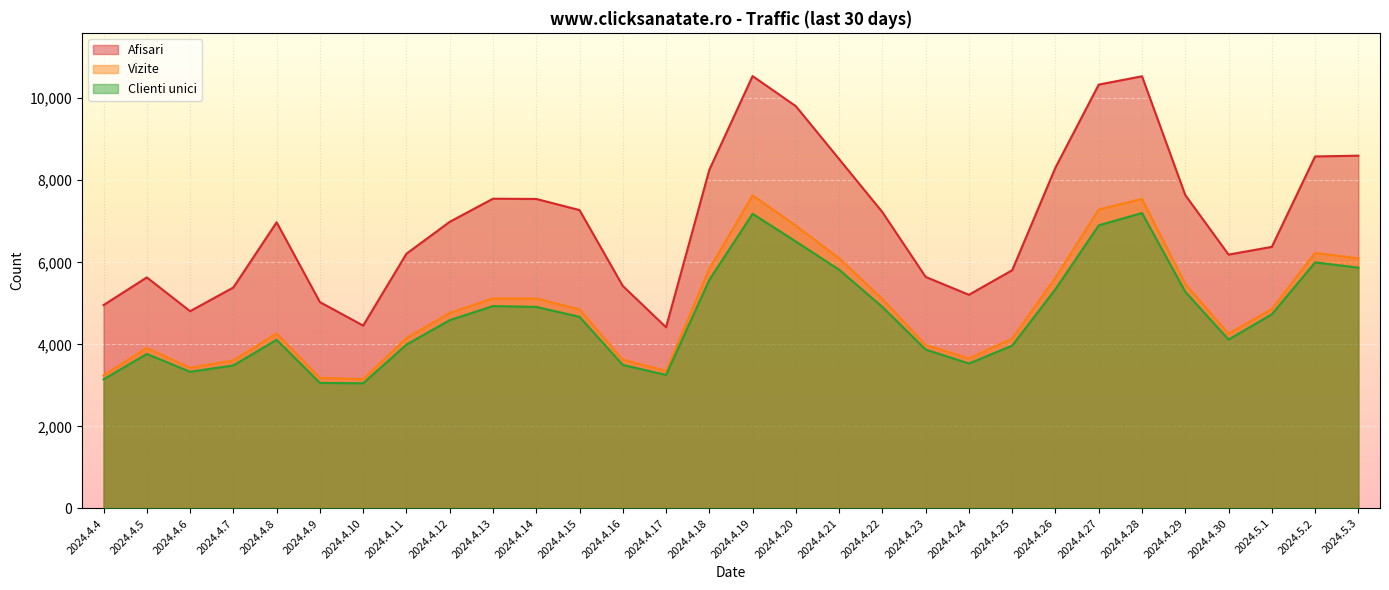

True or false: Vizite and Afisari cross at least once.

False